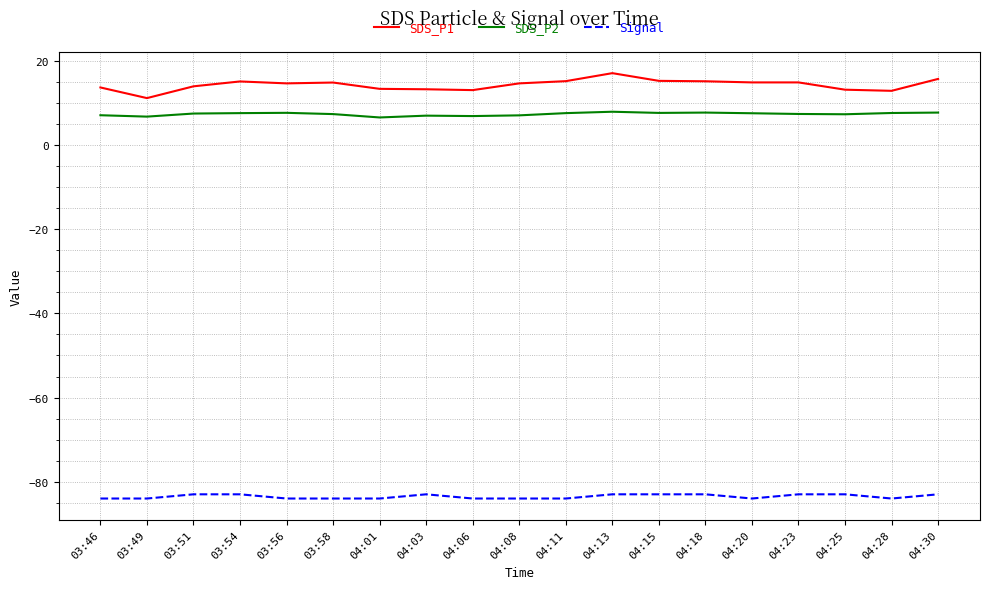

What is the difference between the SDS_P1 values at 03:54 and 03:49?

4.0